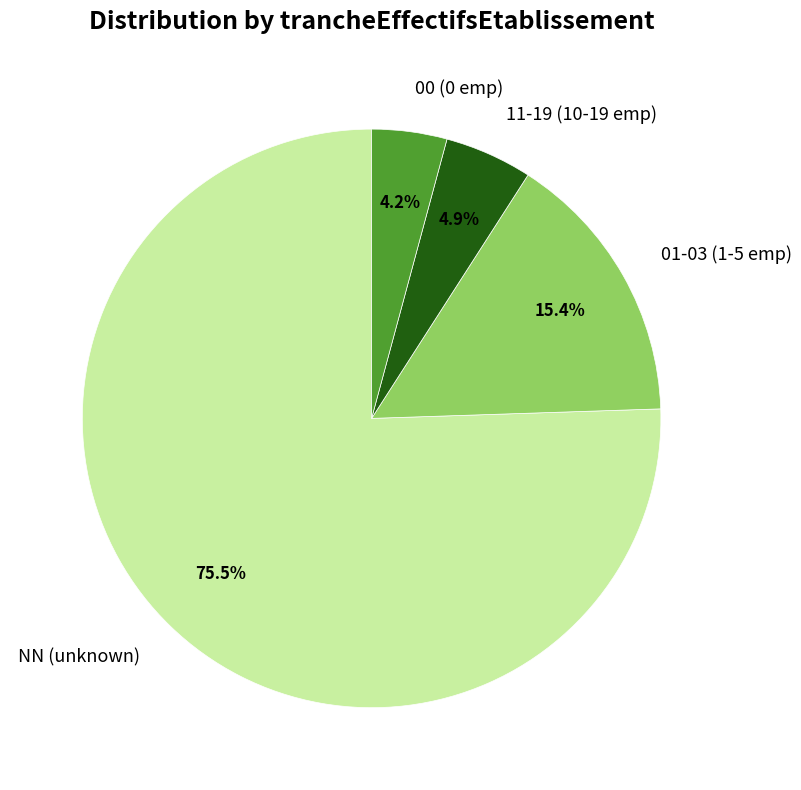

To the nearest percent, what is the average slice percentage?

25%